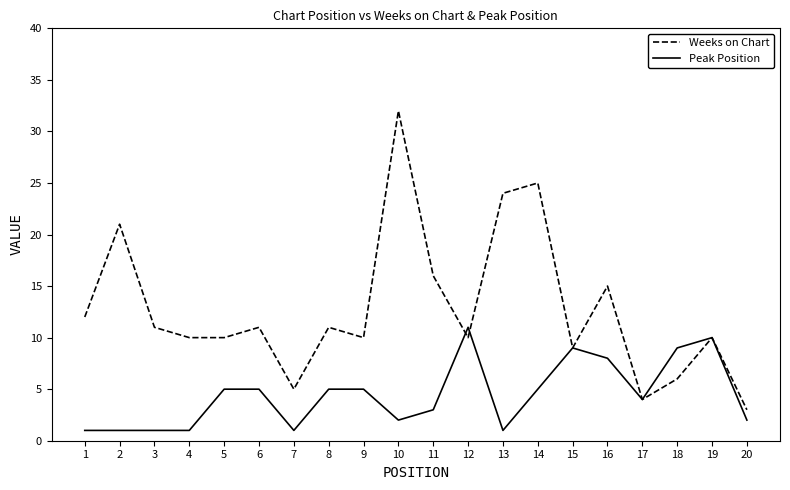

Reading left to right, extract all data points from this chart.

Weeks on Chart: 12	21	11	10	10	11	5	11	10	32	16	10	24	25	9	15	4	6	10	3
Peak Position: 1	1	1	1	5	5	1	5	5	2	3	11	1	5	9	8	4	9	10	2